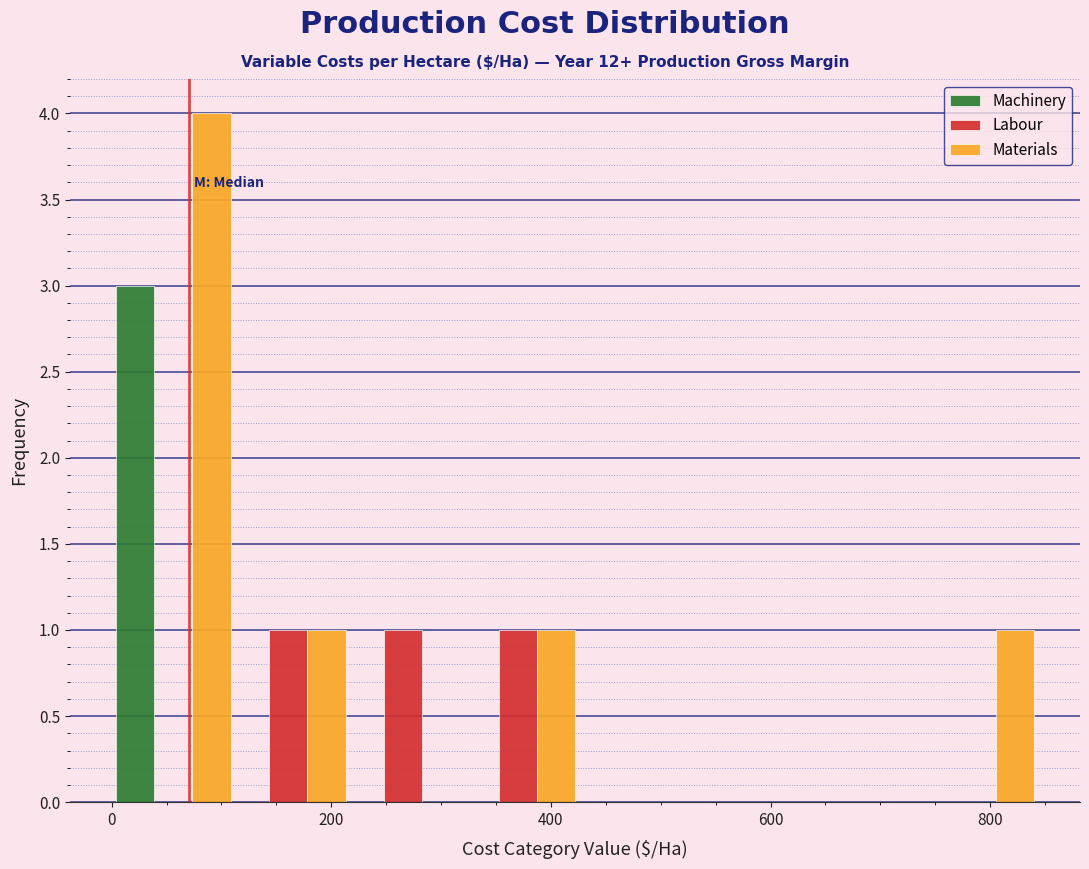

Reading left to right, list every range on the x-axis with the height of the bar of each series over it. Neither the bar edges nor the heights are printed on the chart, so give them approximately, as read against the axes.

0 to 100: Machinery=3	Labour=0	Materials=4
100 to 220: Machinery=0	Labour=1	Materials=1
220 to 320: Machinery=0	Labour=1	Materials=0
320 to 420: Machinery=0	Labour=1	Materials=1
420 to 520: Machinery=0	Labour=0	Materials=0
520 to 640: Machinery=0	Labour=0	Materials=0
640 to 740: Machinery=0	Labour=0	Materials=0
740 to 840: Machinery=0	Labour=0	Materials=1